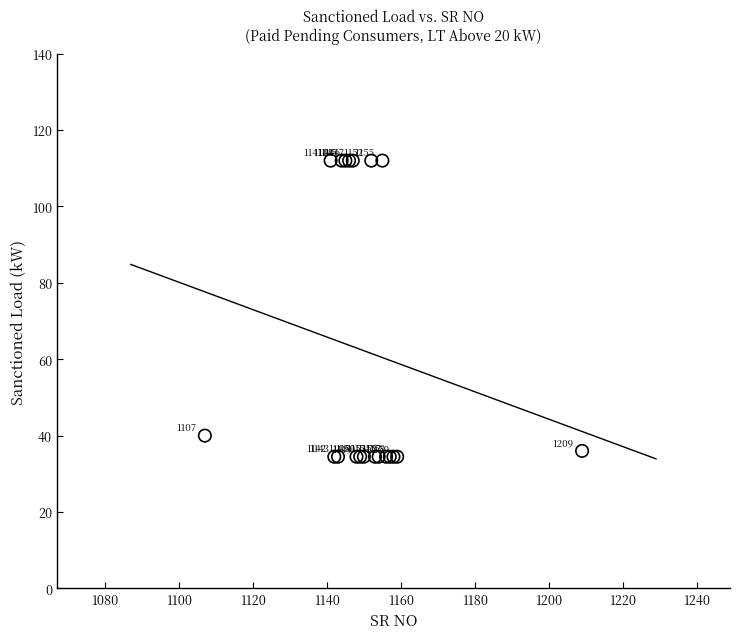

What Y value in the scatter plot is closest to 73?

40.0